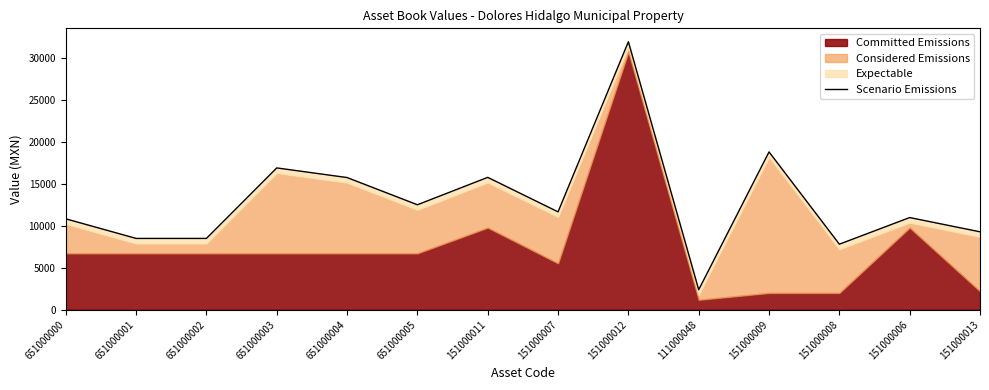

Reading right to left, extract all data points from this chart.

9298.0	11000.0	7819.0	18839.0	2380.0	32000.0	11680.0	15800.0	12528.0	15778.0	16928.0	8508.0	8508.0	10848.0